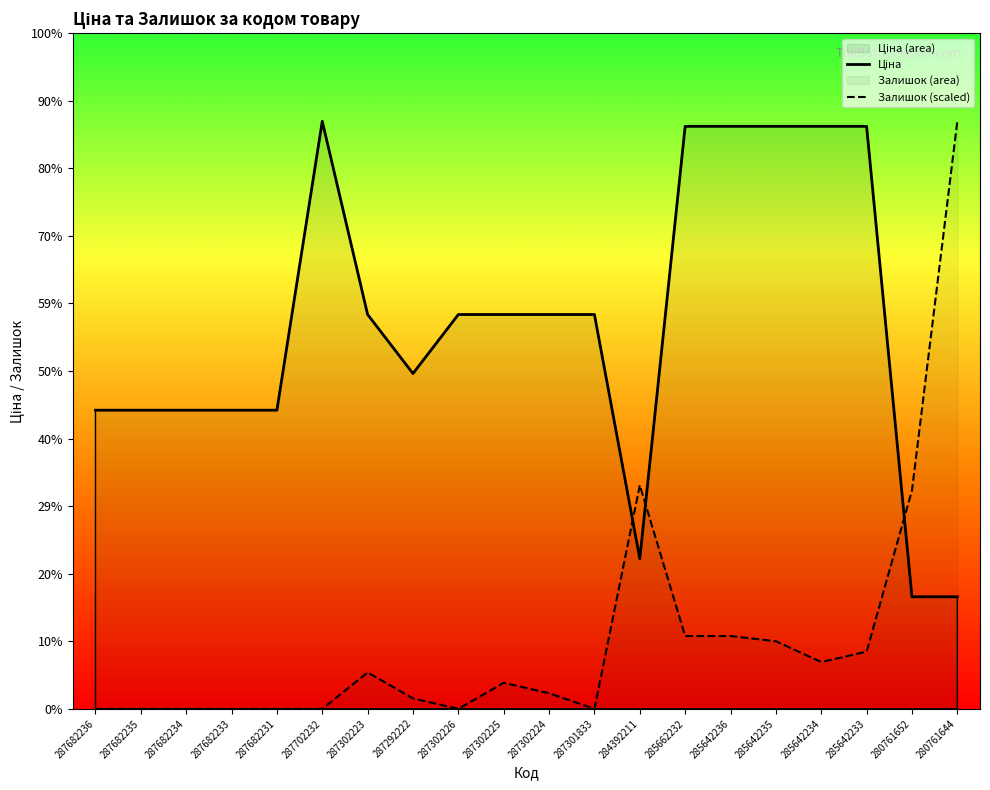

True or false: Ціна has more than 0 points higher than both neighbors.

True